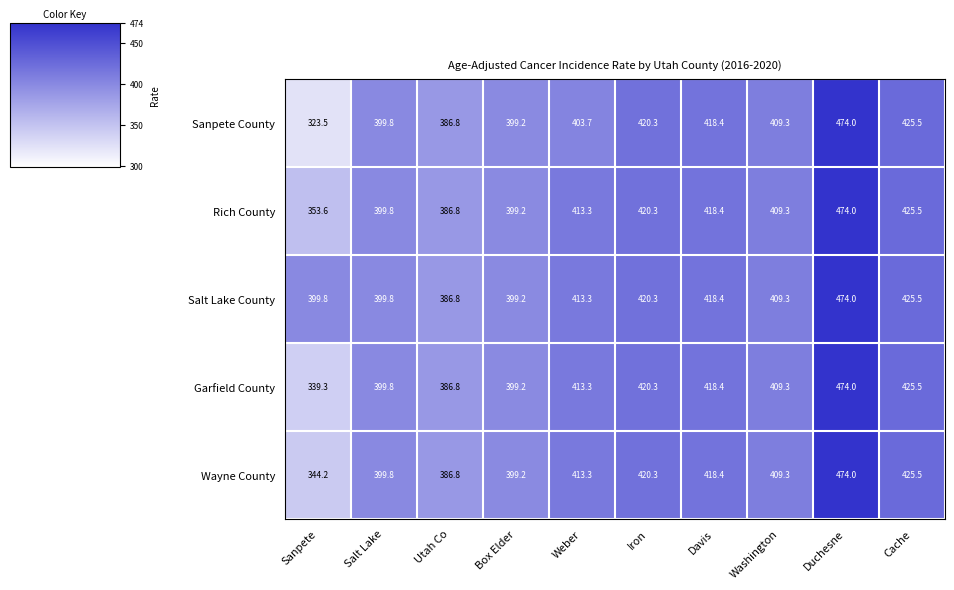

True or false: Salt Lake County has a value of 203.0 at Washington.

False